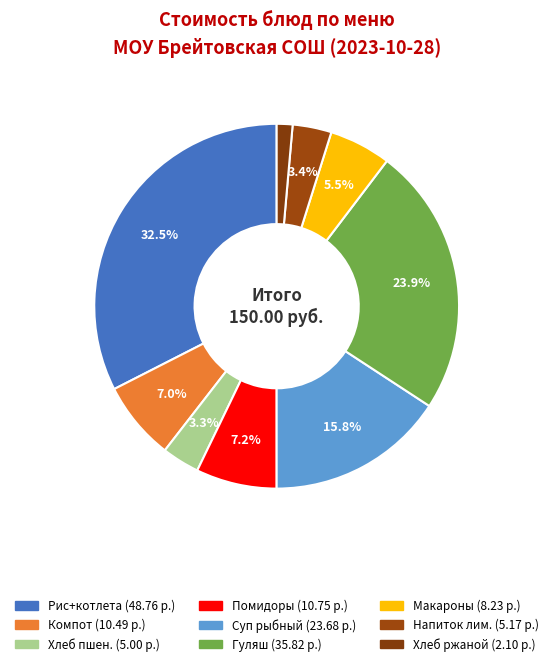

Does any single category account for the majority?

No